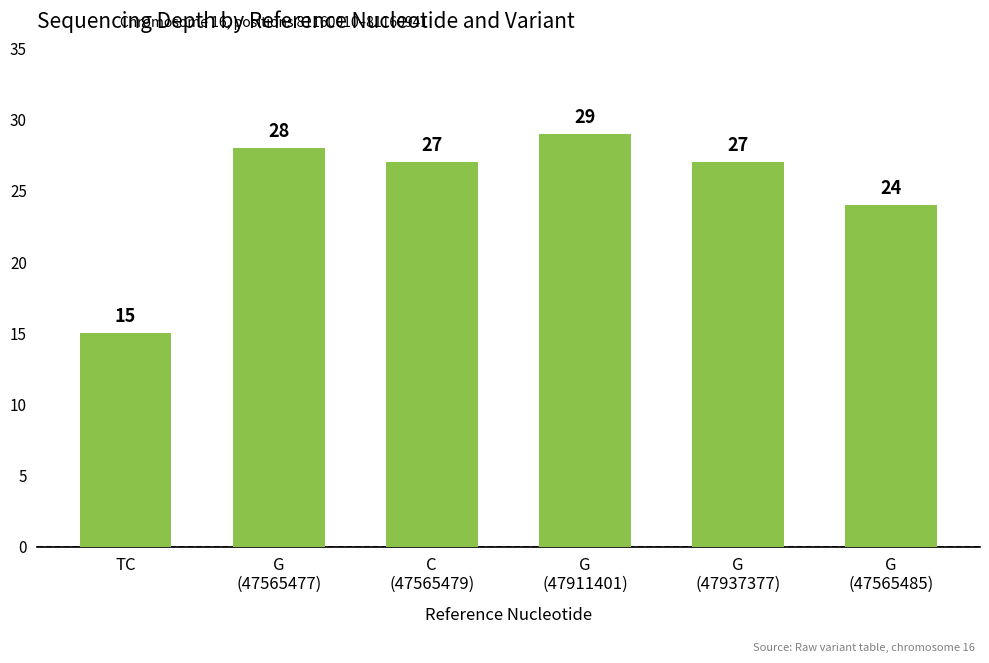

Between G
(47911401) and C
(47565479), which is larger?

G
(47911401)